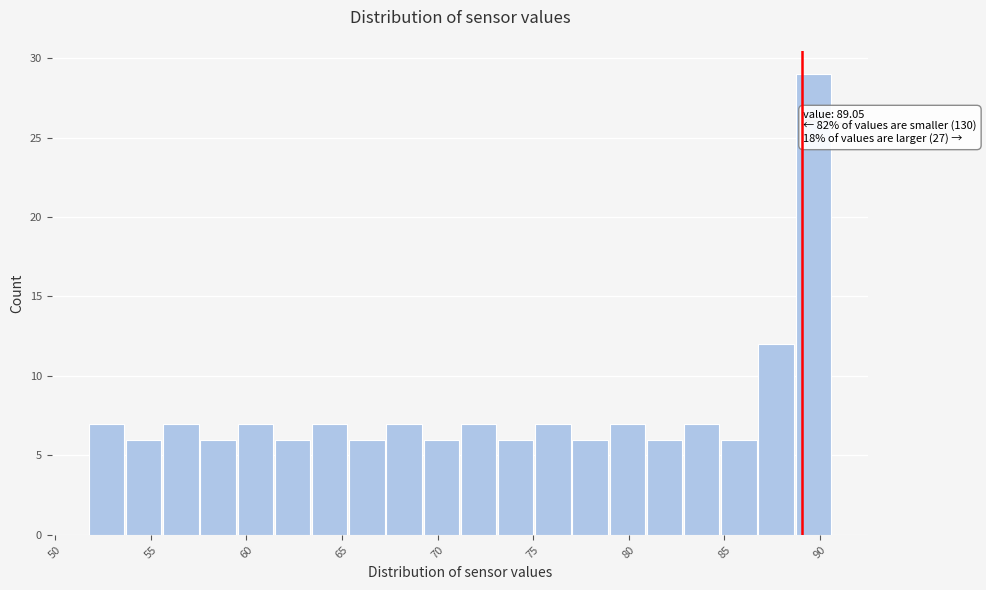

Read against the x-axis, roughly where is the centre of the tallest bar?

89.5